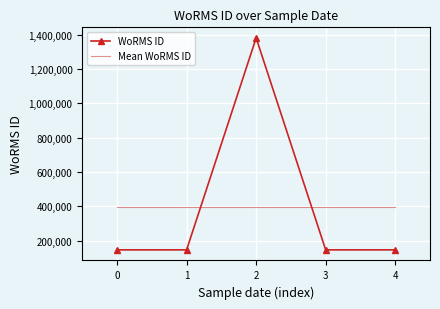

What is the minimum value for WoRMS ID?

146623